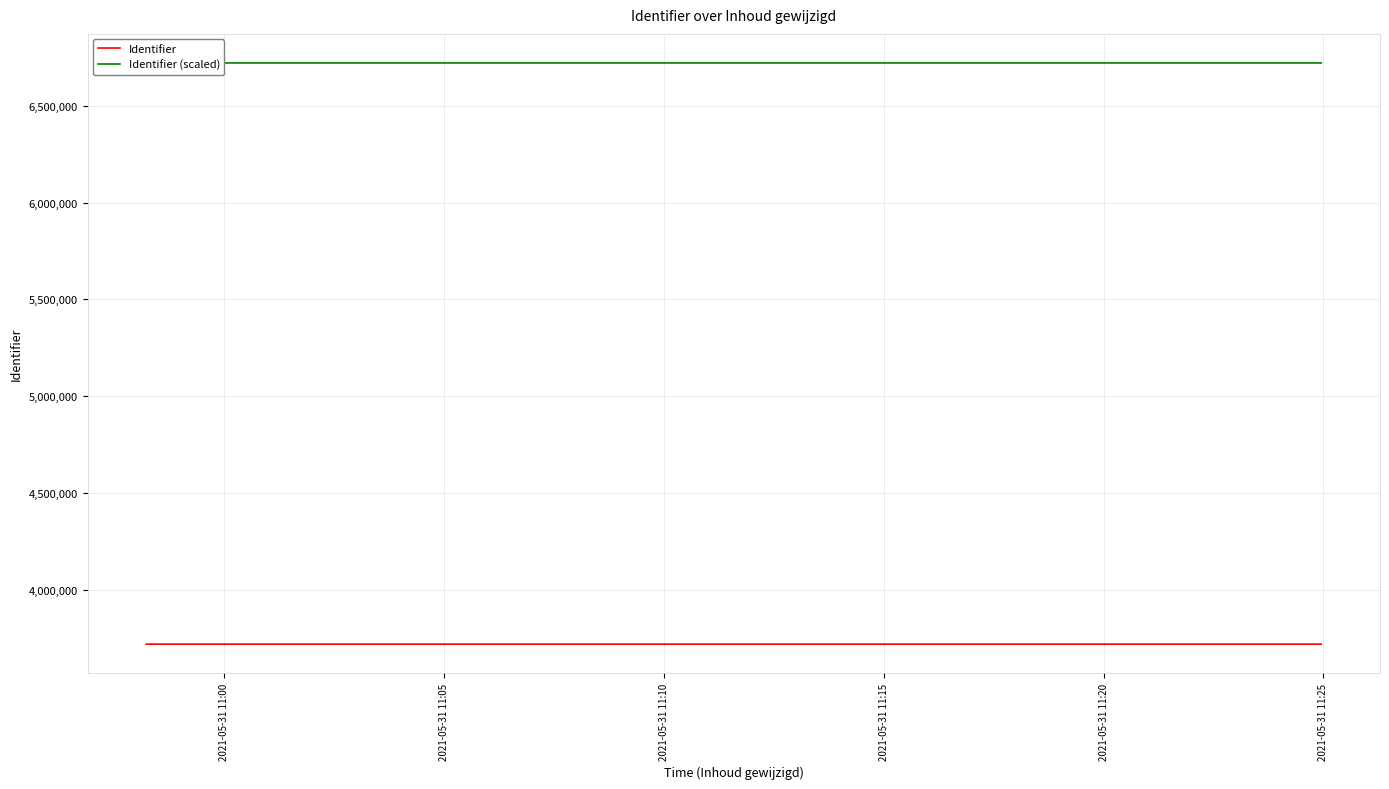

What is the difference between the maximum and second lowest values in the Identifier series?

9